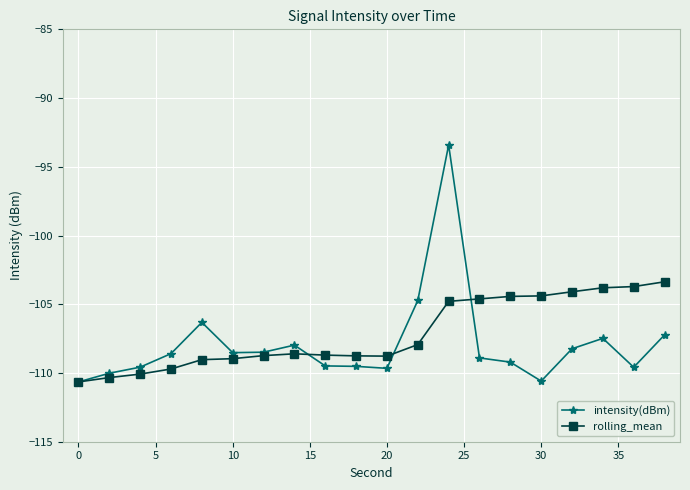

Which series has the largest range (max minus min)?

intensity(dBm)